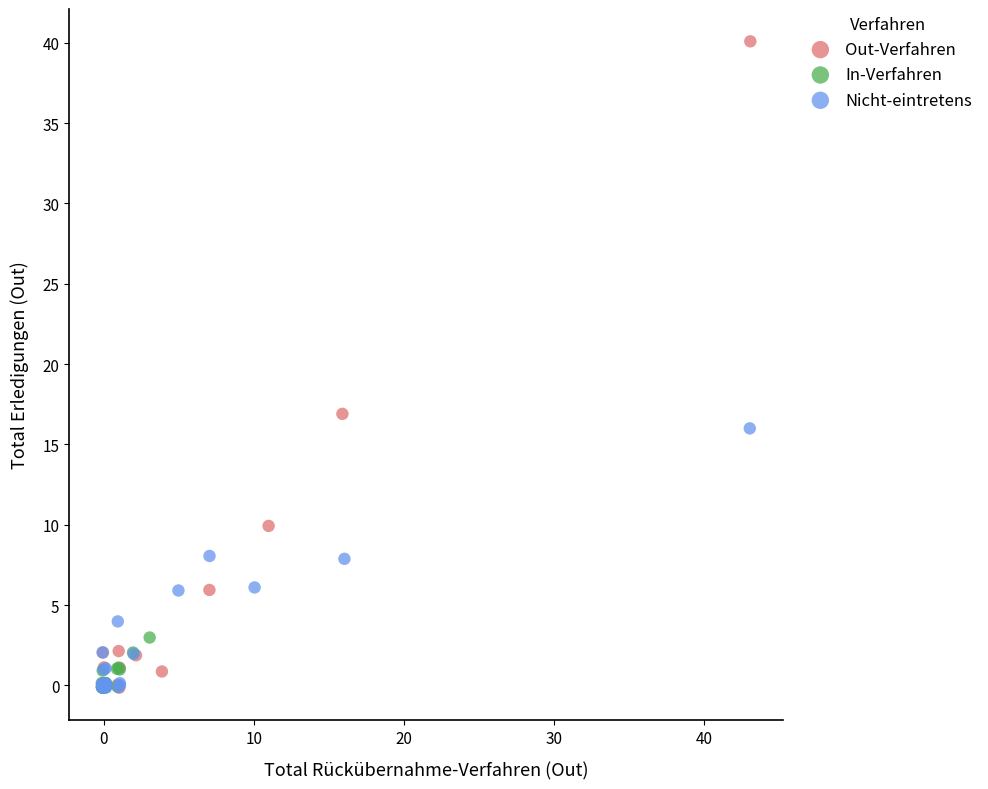

Which series has the widest spread of Y values?

Out-Verfahren